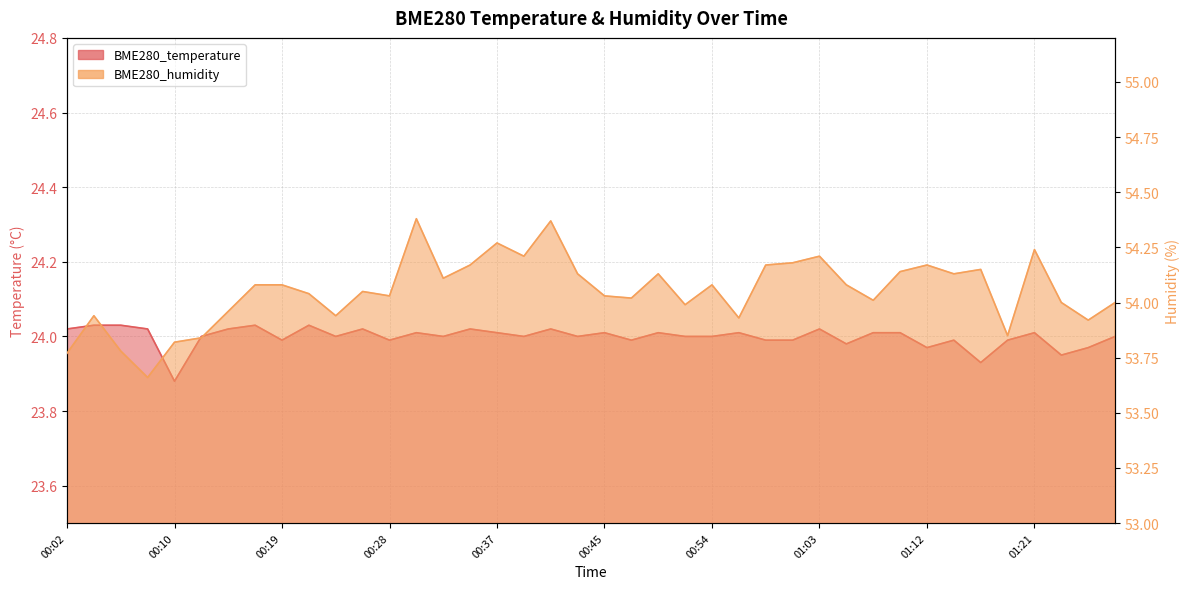

Reading right to left, extract all data points from this chart.

BME280_temperature: 24.0	24.0	23.9	24.0	24.0	23.9	24.0	24.0	24.0	24.0	24.0	24.0	24.0	24.0	24.0	24.0	24.0	24.0	24.0	24.0	24.0	24.0	24.0	24.0	24.0	24.0	24.0	24.0	24.0	24.0	24.0	24.0	24.0	24.0	24.0	23.9	24.0	24.0	24.0	24.0
BME280_humidity: 54.0	53.9	54.0	54.2	53.9	54.1	54.1	54.2	54.1	54.0	54.1	54.2	54.2	54.2	53.9	54.1	54.0	54.1	54.0	54.0	54.1	54.4	54.2	54.3	54.2	54.1	54.4	54.0	54.0	53.9	54.0	54.1	54.1	54.0	53.8	53.8	53.7	53.8	53.9	53.8